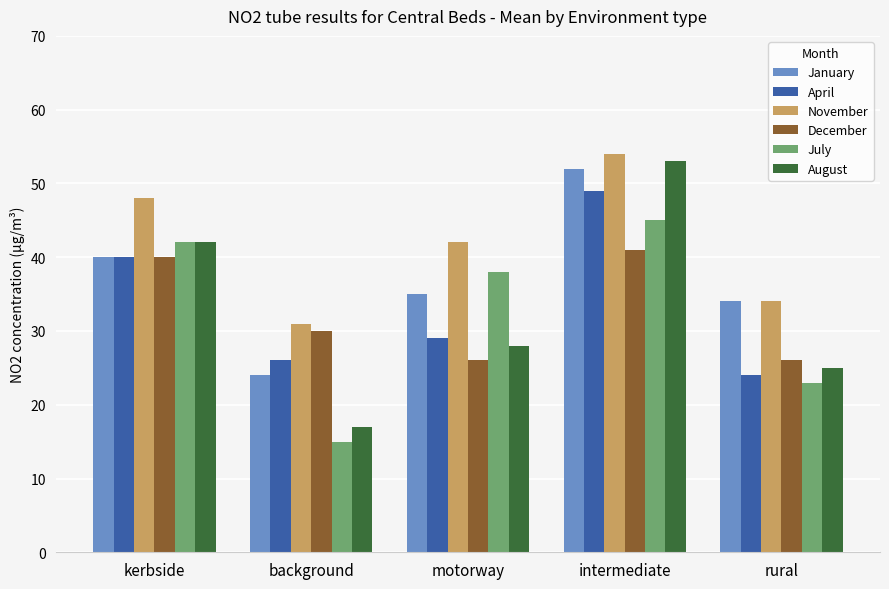

At how many categories does at least one series exceed 18?

5